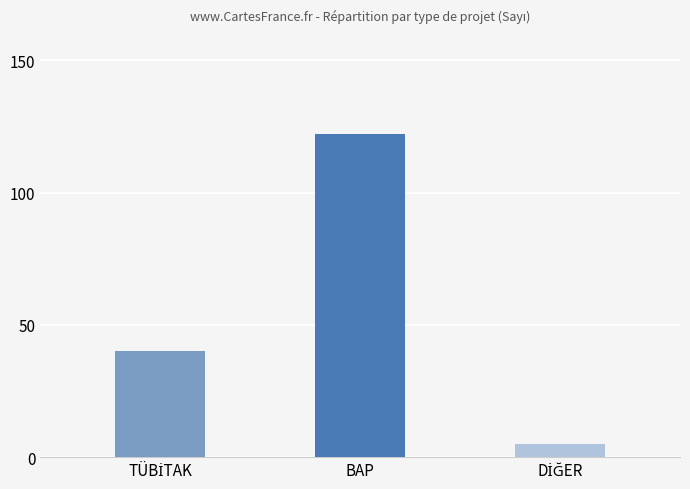

How many categories are shown in the chart?

3